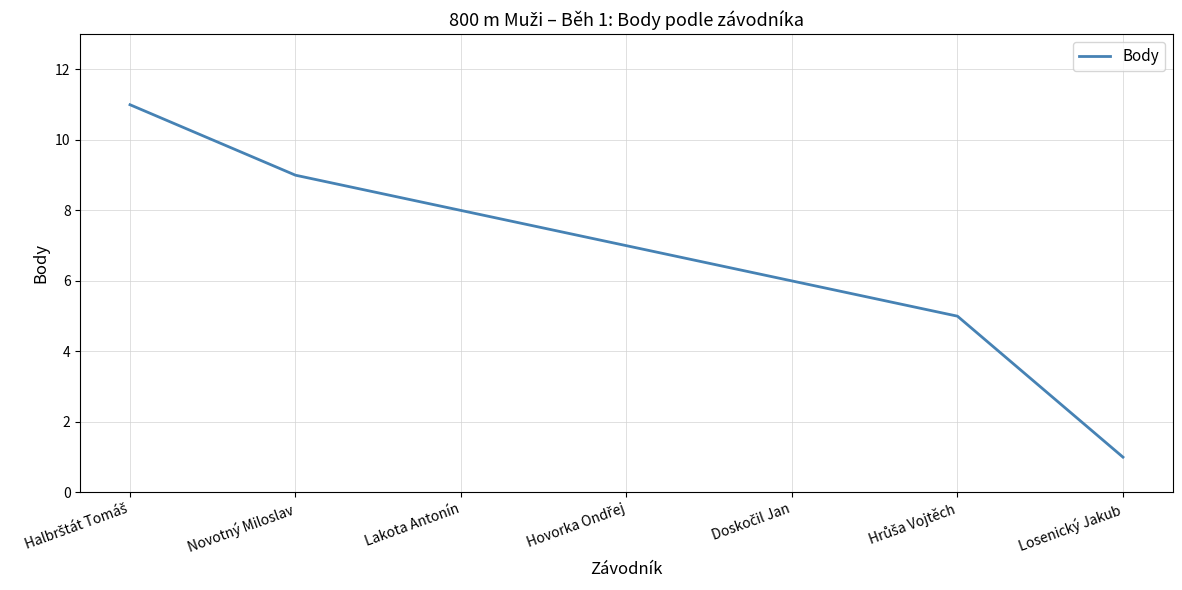

True or false: there are more than 2 points higher than both neighbors.

False